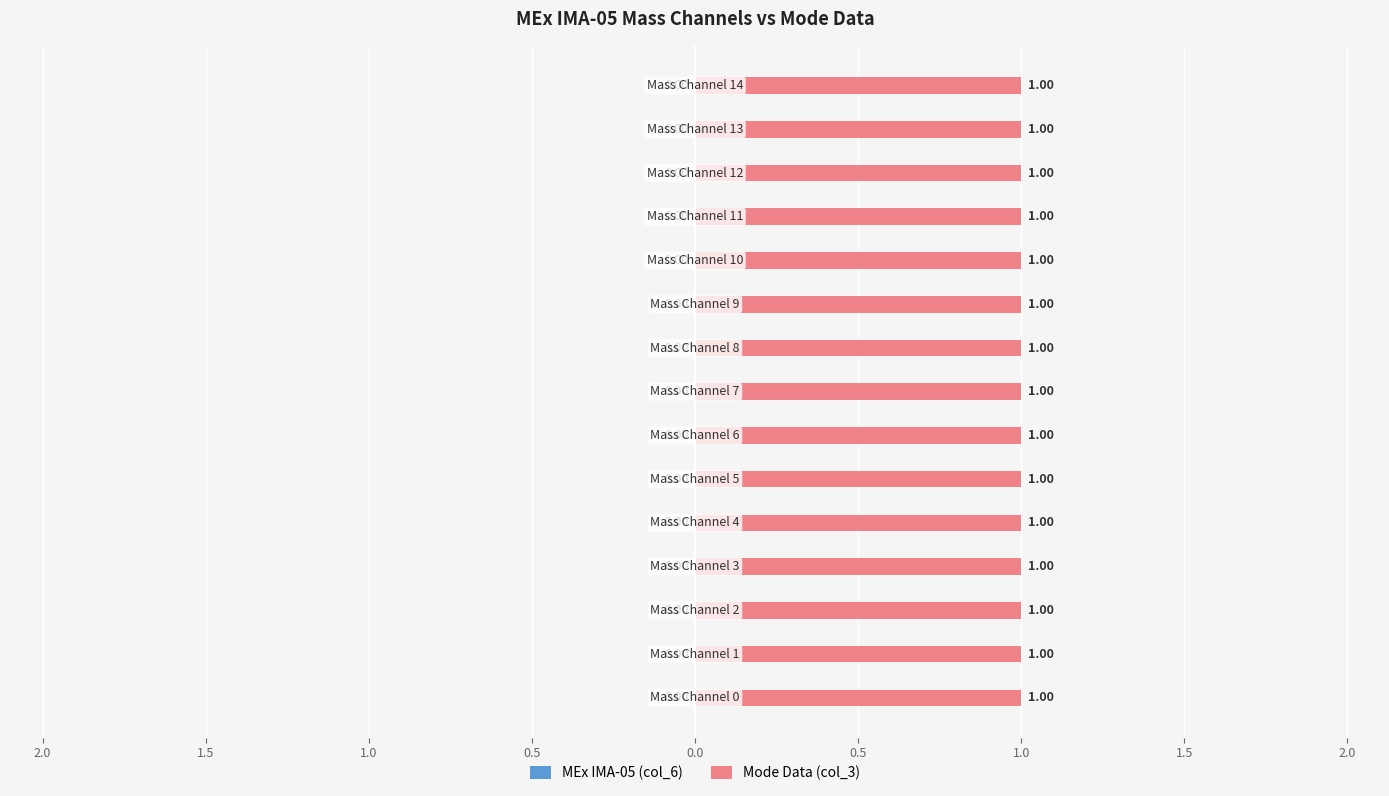

How many groups of bars are there?

15